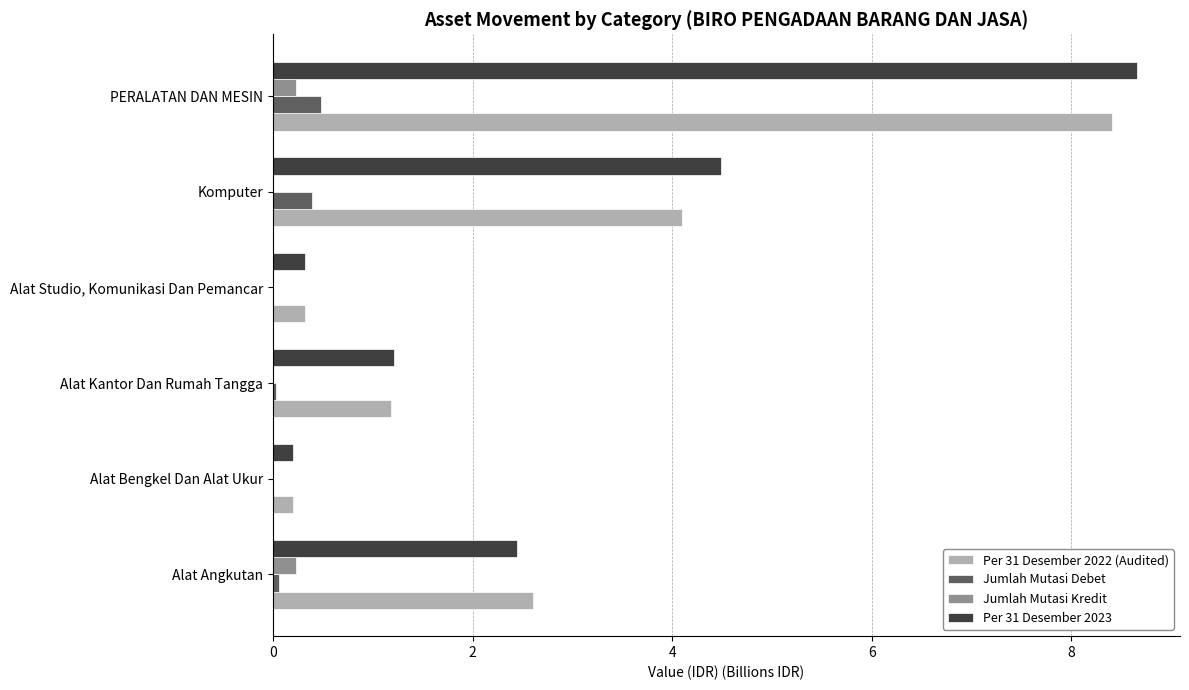

At which category is the sum across all series the highest?

PERALATAN DAN MESIN